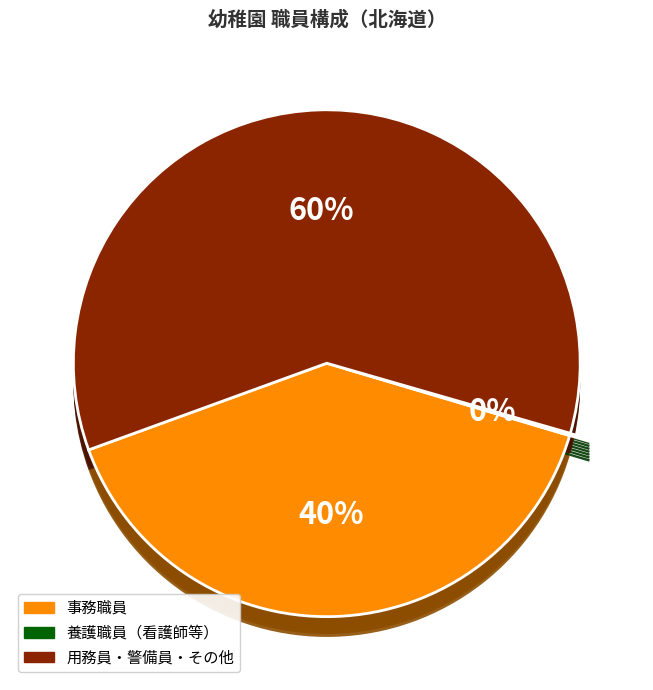

To the nearest percent, what is the average slice percentage?

33%